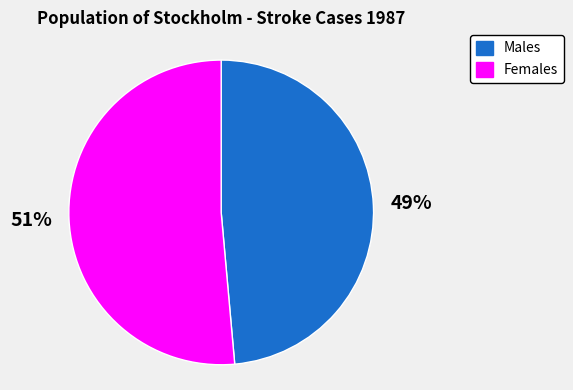

To the nearest percent, what is the average slice percentage?

50%